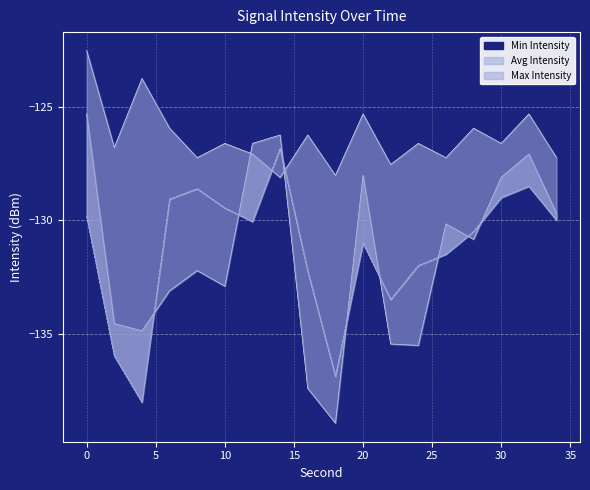

Which series has the widest spread of values?

Min Intensity